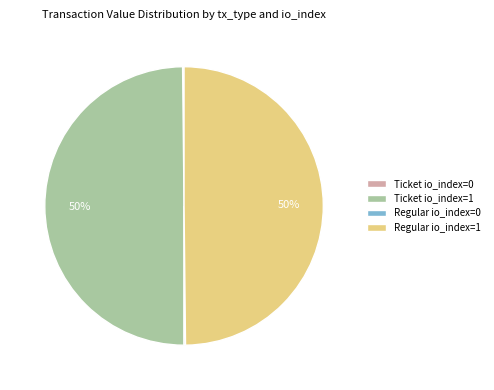

What percentage is the Ticket io_index=1 slice, to the nearest percent?

50%